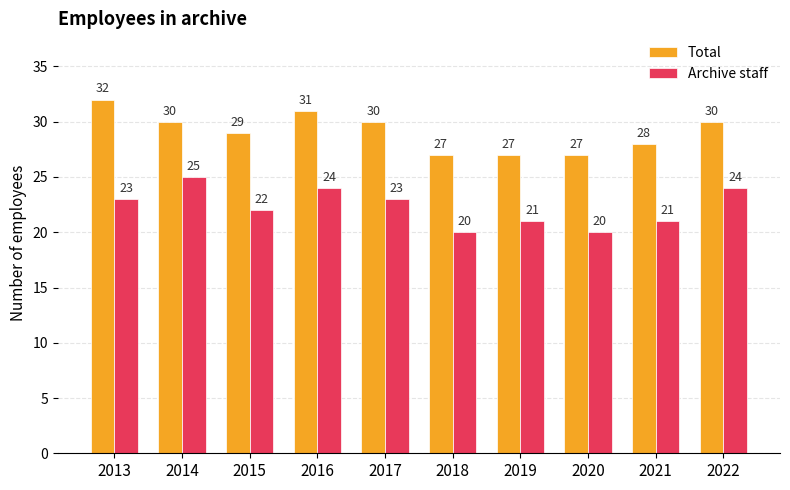

Count the Archive staff values in the range 21 to 24.

7